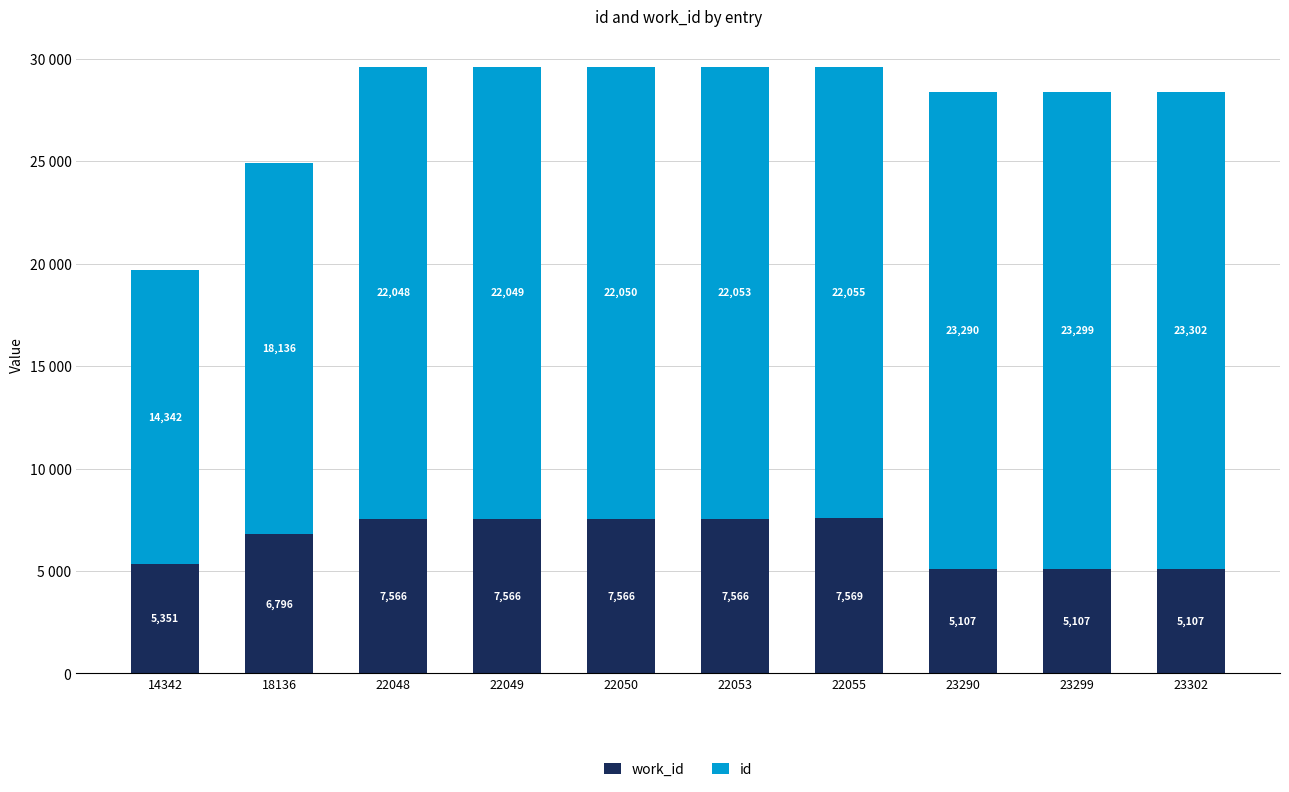

What is the minimum value for work_id?

5107